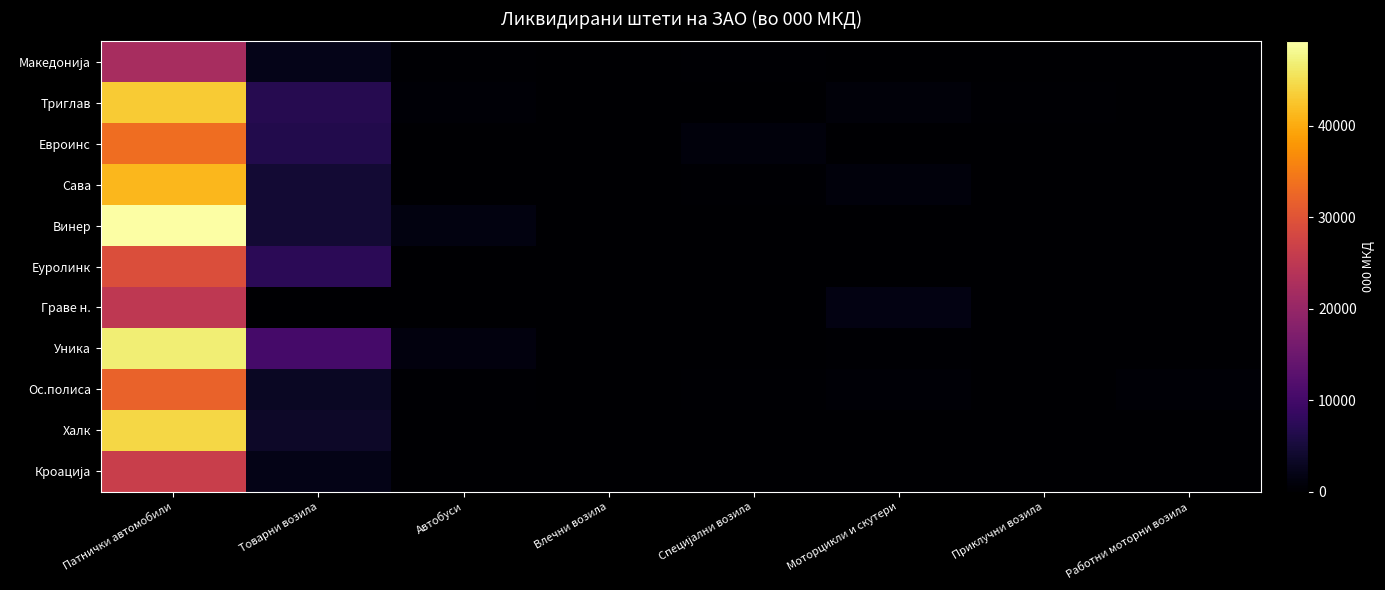

Which series has the largest range (max minus min)?

Винер